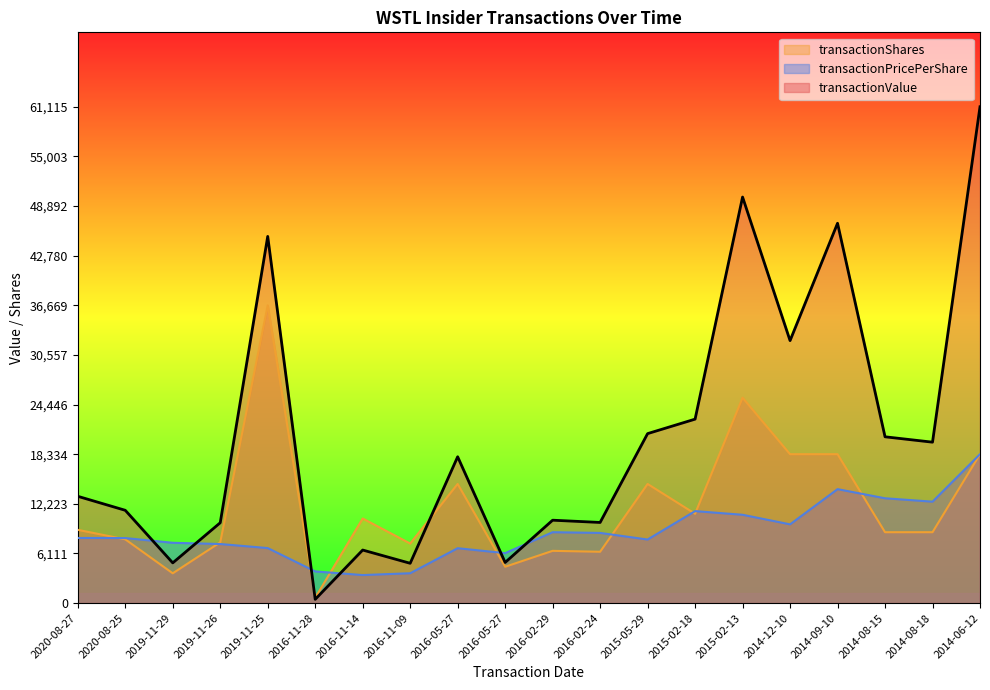

What are all the series names shown in the legend?

transactionShares, transactionPricePerShare, transactionValue